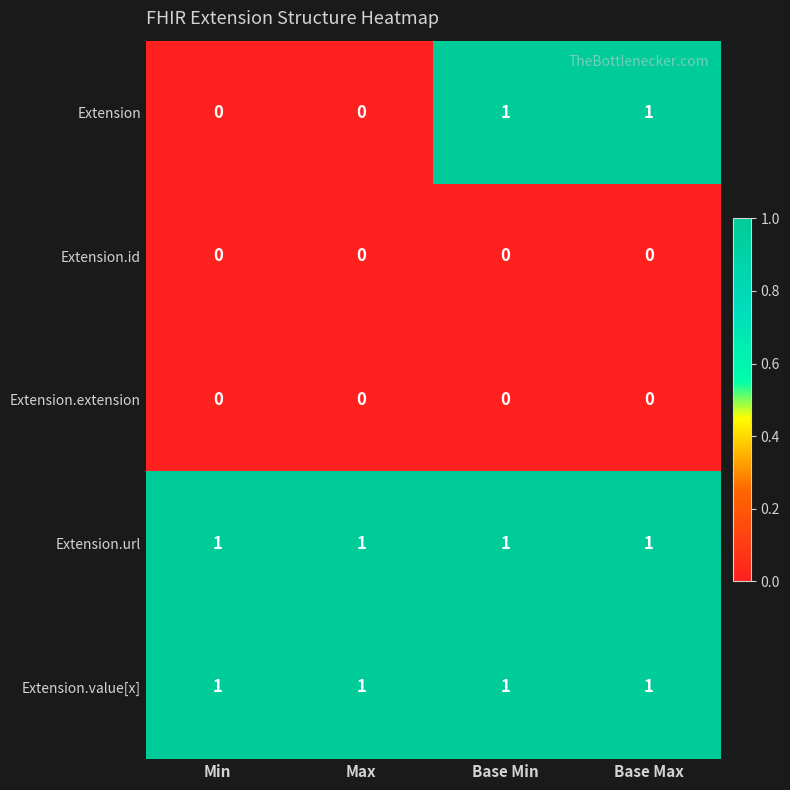

The value of Extension.extension at Min is 0. True or false?

True